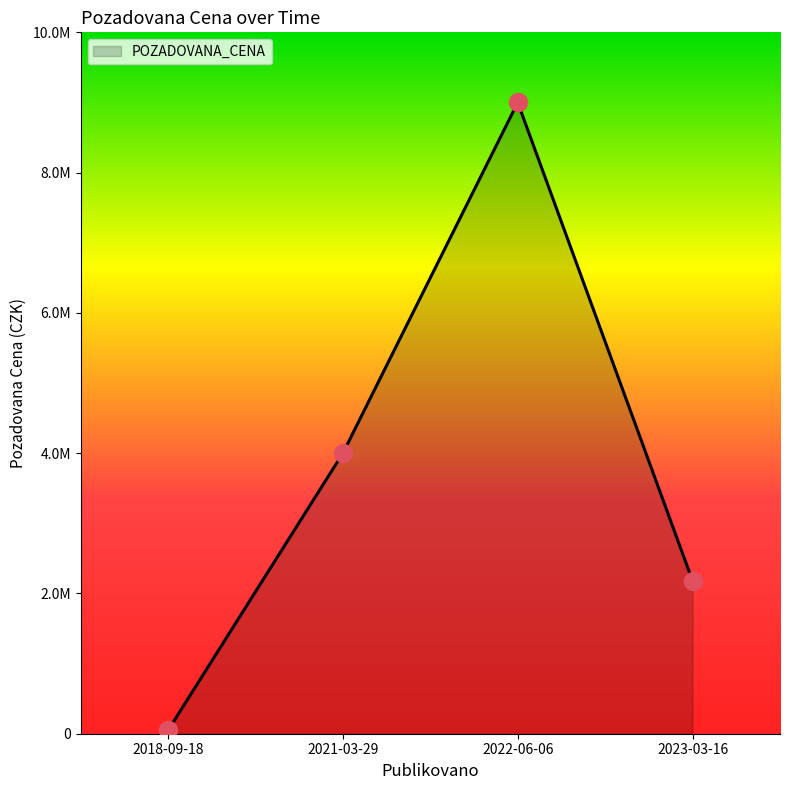

How many interior local peaks (higher than both neighbors) does the data have?

1